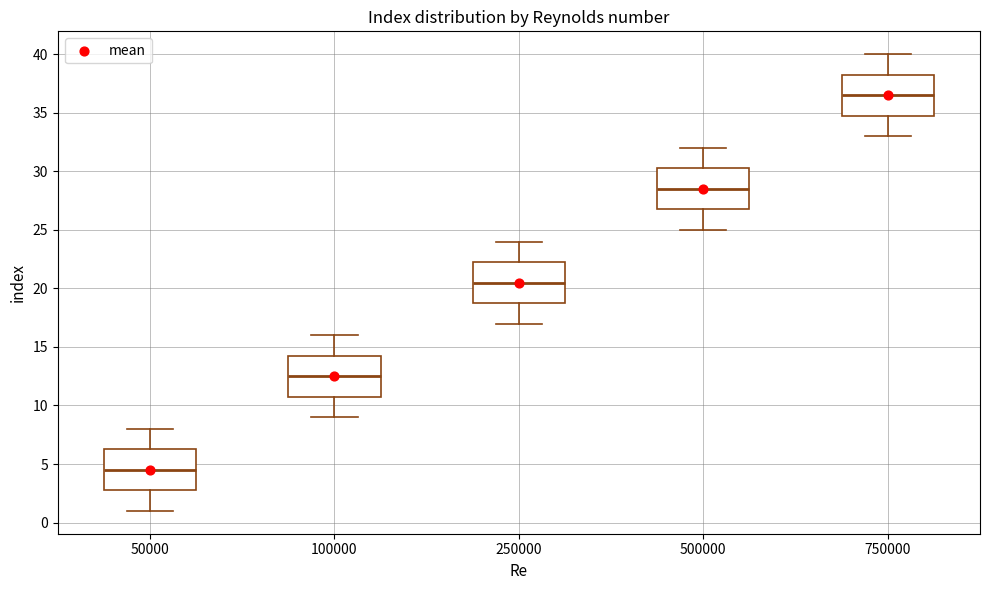

Which box has the highest median line?

750000